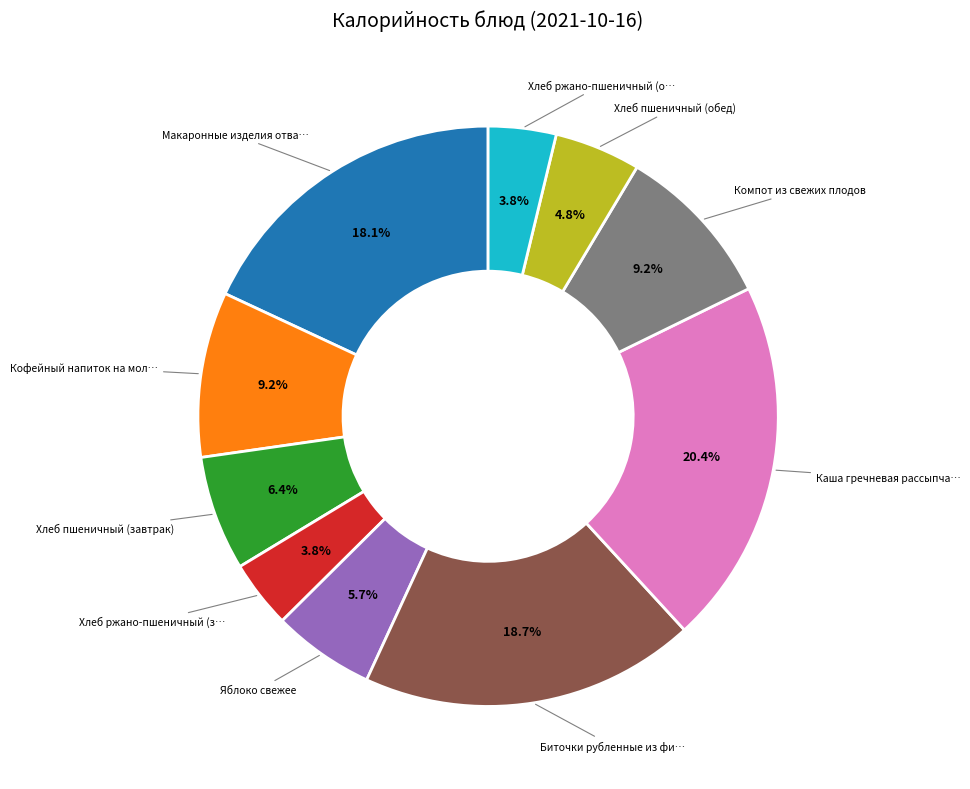

Is there any slice that represents more than half of the pie?

No